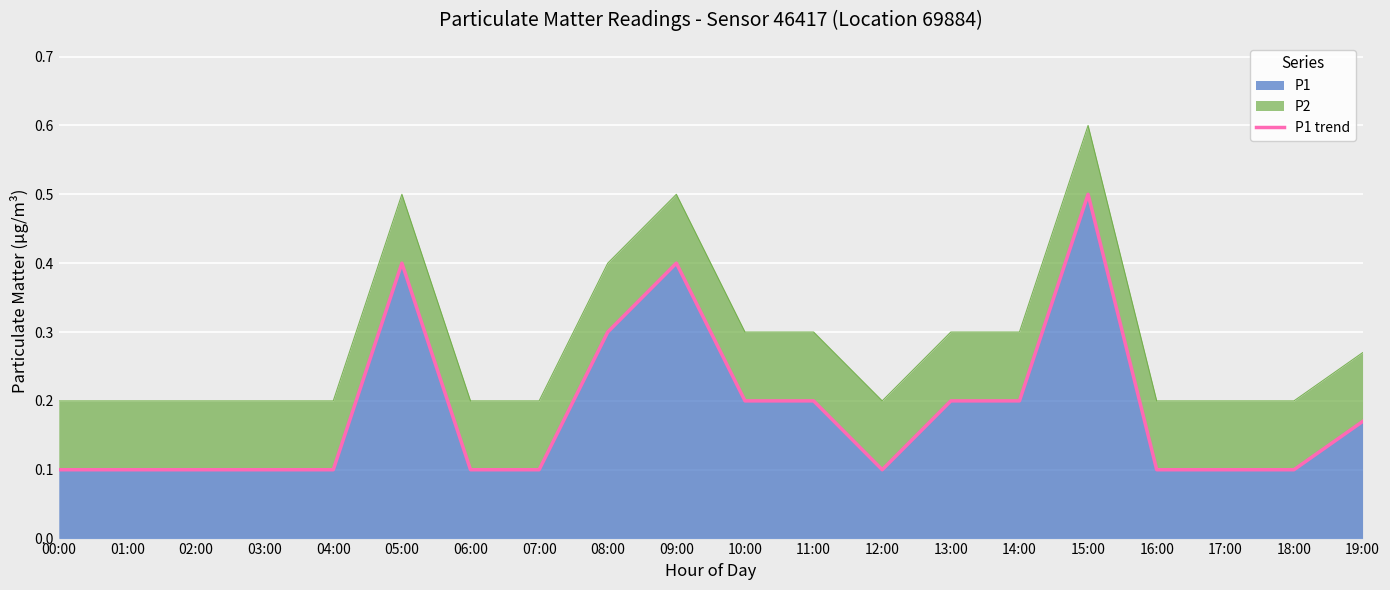

Reading right to left, extract all data points from this chart.

19:00=0.2	18:00=0.1	17:00=0.1	16:00=0.1	15:00=0.5	14:00=0.2	13:00=0.2	12:00=0.1	11:00=0.2	10:00=0.2	09:00=0.4	08:00=0.3	07:00=0.1	06:00=0.1	05:00=0.4	04:00=0.1	03:00=0.1	02:00=0.1	01:00=0.1	00:00=0.1